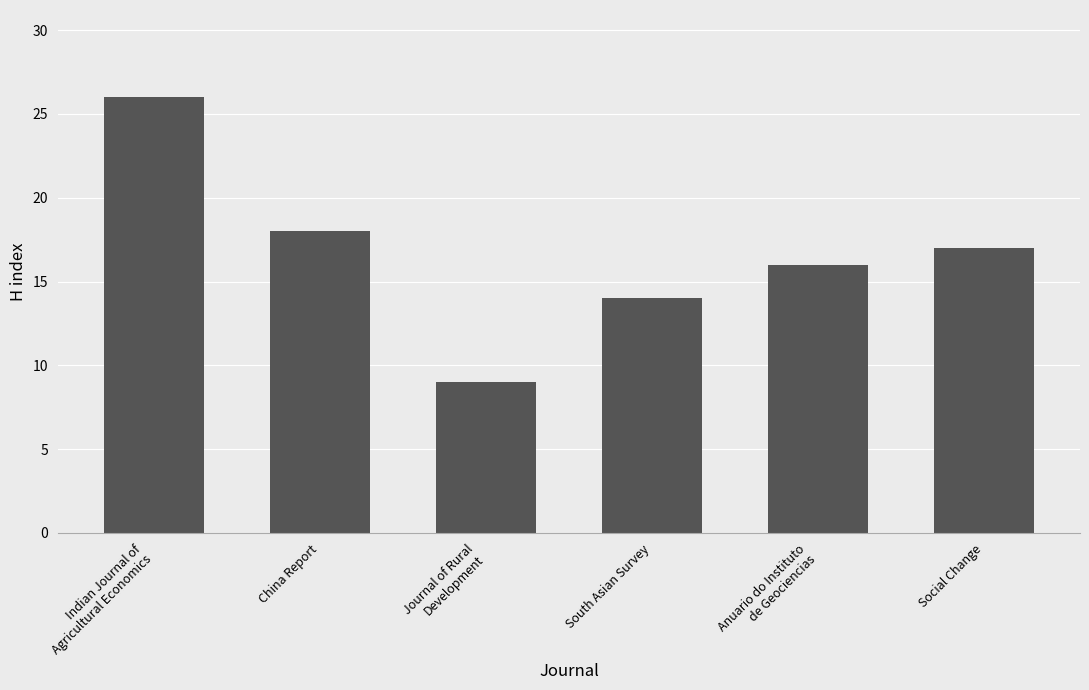

What is the minimum value shown in the chart?

9